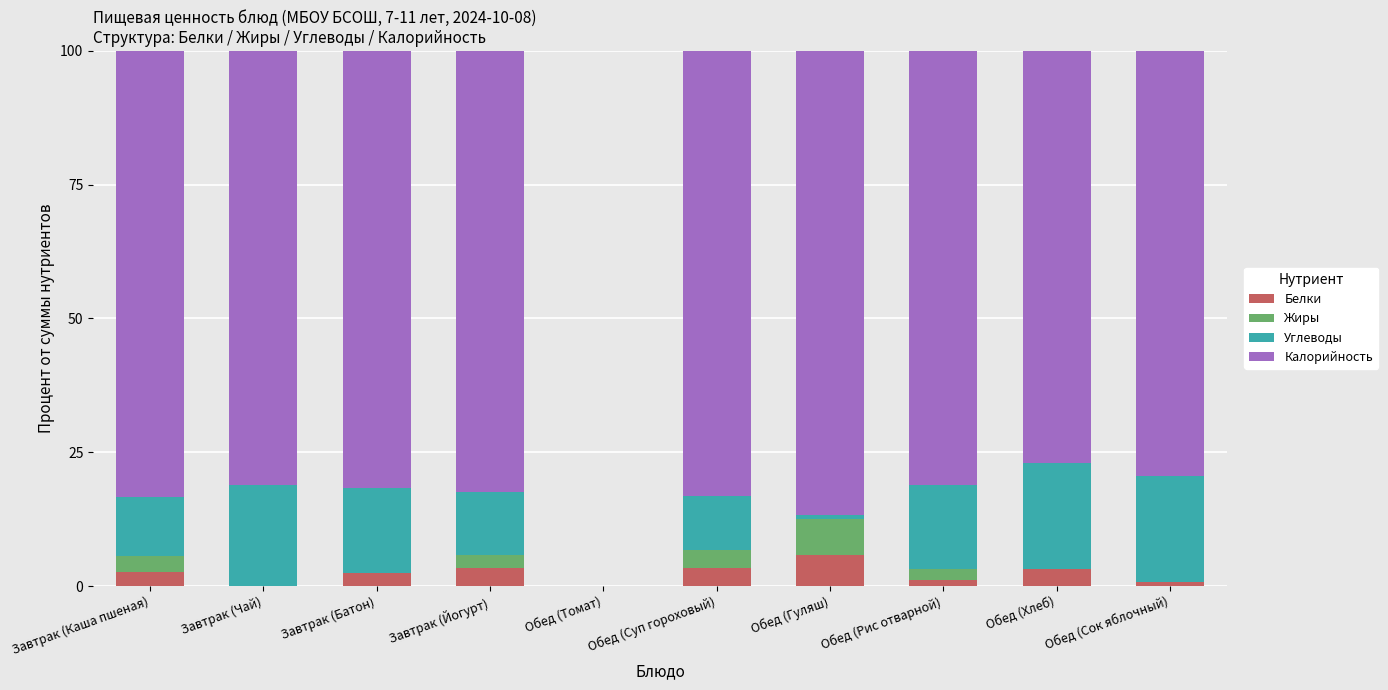

What is the total value across all series at Завтрак (Батон)?

100.0